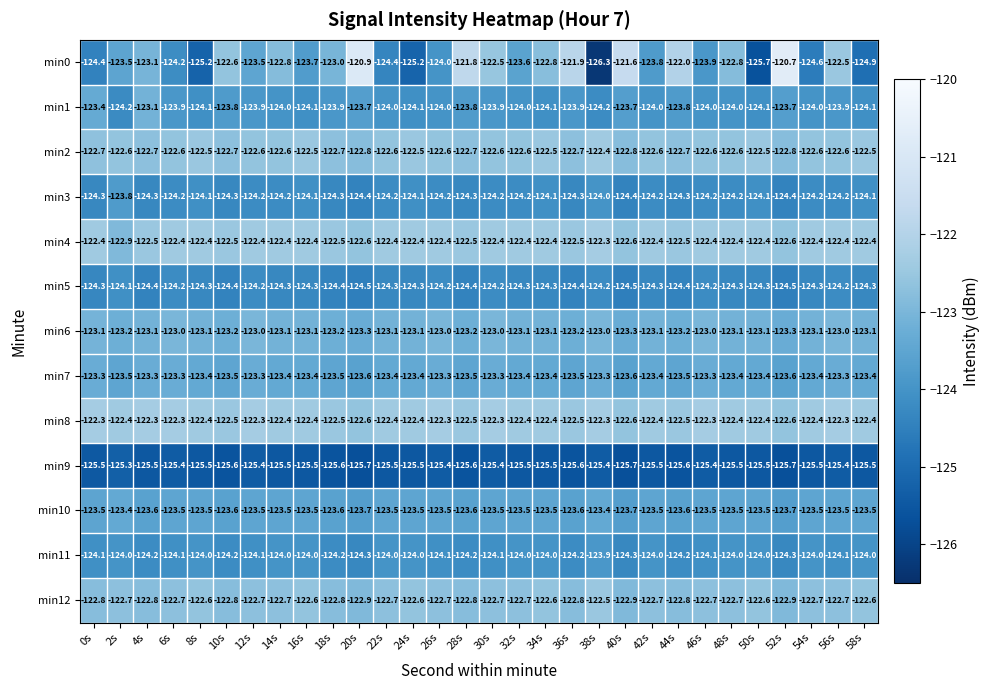

How many categories are shown in the chart?

30